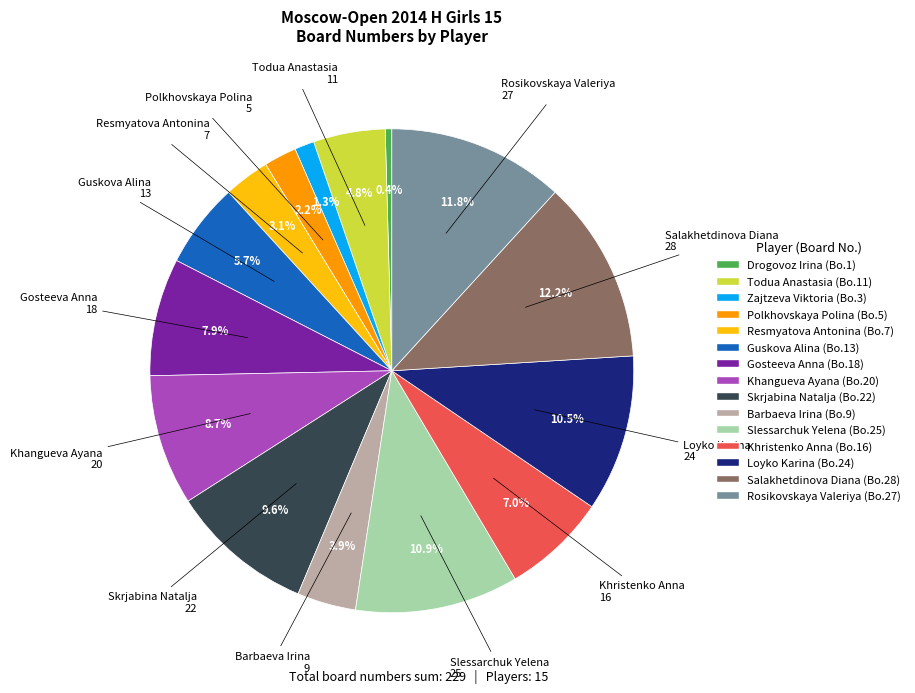

To the nearest percent, what portion does Khristenko Anna represent?

7%